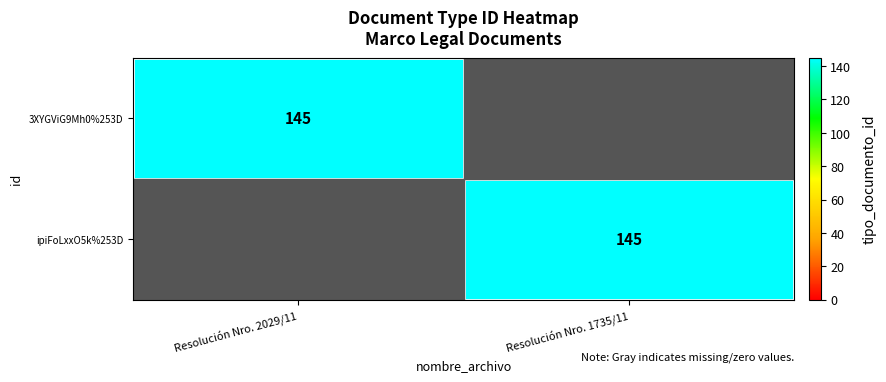

True or false: ipiFoLxxO5k%253D has a value of 145 at Resolución Nro. 1735/11.

True